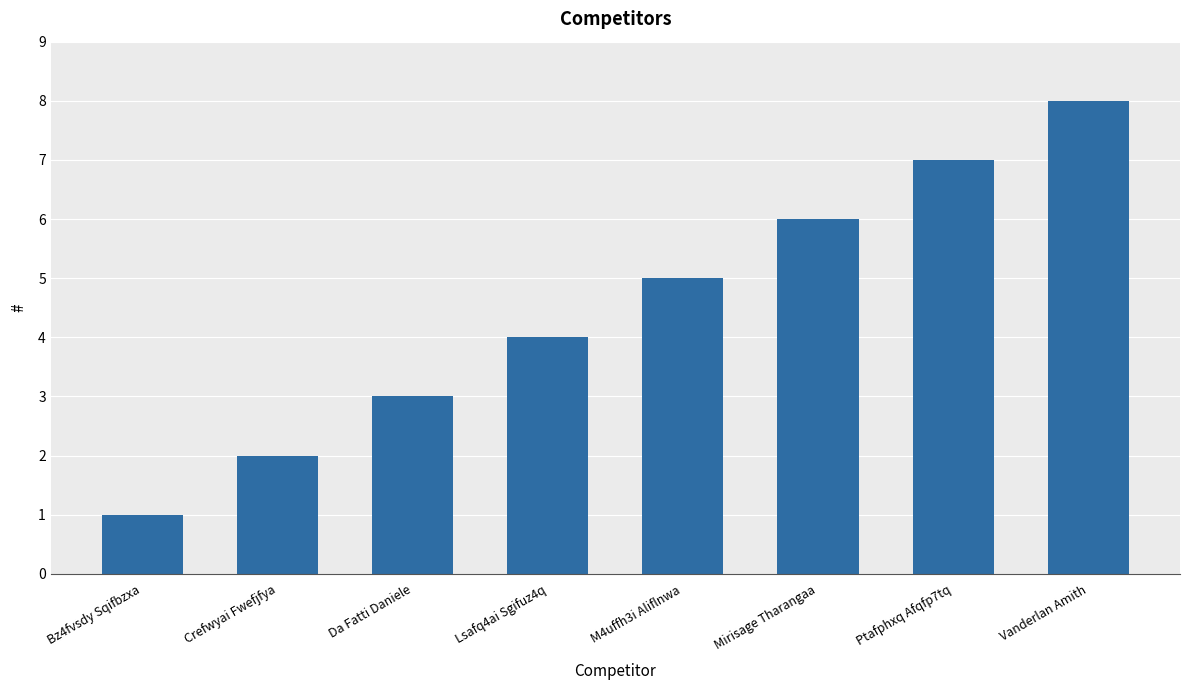

Reading left to right, list all the values displayed in this chart.

Bz4fvsdy Sqifbzxa=1	Crefwyai Fwefjfya=2	Da Fatti Daniele=3	Lsafq4ai Sgifuz4q=4	M4uffh3i Aliflnwa=5	Mirisage Tharangaa=6	Ptafphxq Afqfp7tq=7	Vanderlan Amith=8